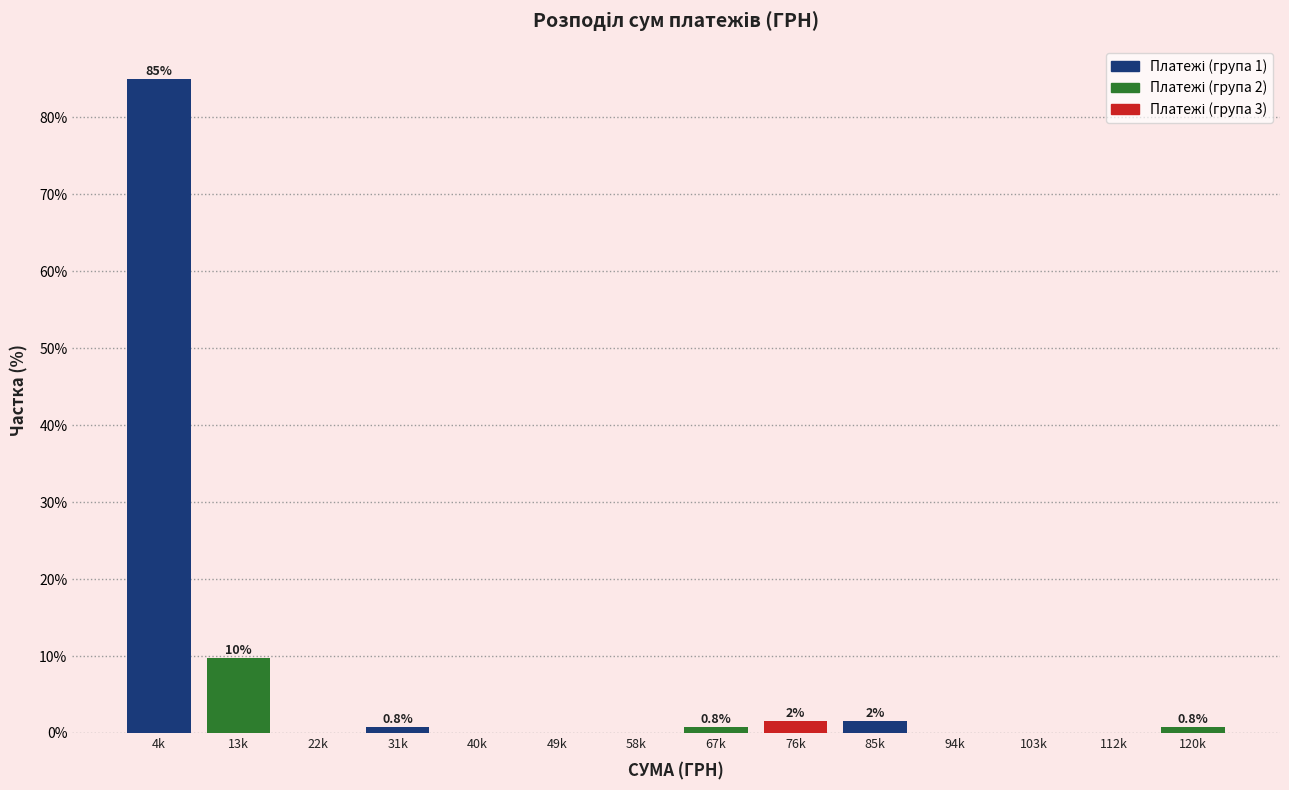

Reading left to right, extract all data points from this chart.

4k=85.0	13k=9.8	22k=0.0	31k=0.8	40k=0.0	49k=0.0	58k=0.0	67k=0.8	76k=1.5	85k=1.5	94k=0.0	103k=0.0	112k=0.0	120k=0.8